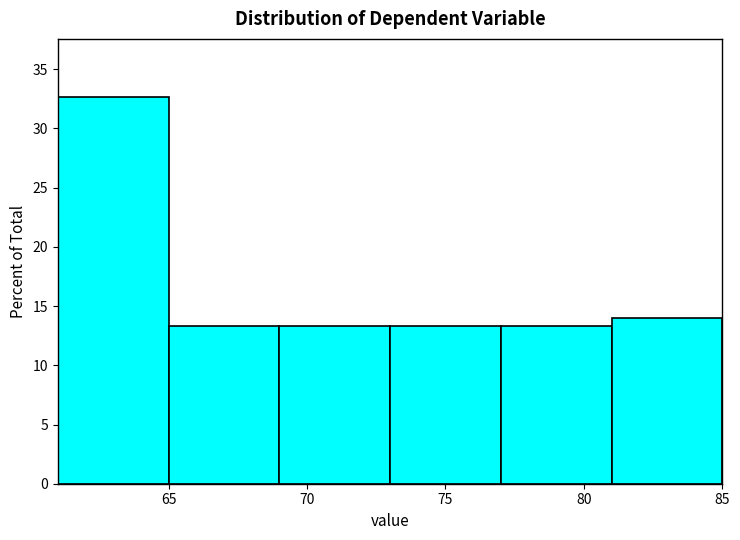

Reading left to right, transcribe this chart: for each bar, give the range it covers on the x-axis and its height. The values are not printed on the chart, so give them approximately, as read against the axis.

61 to 65: 32.5
65 to 69: 13.5
69 to 73: 13.5
73 to 77: 13.5
77 to 81: 13.5
81 to 85: 14.0